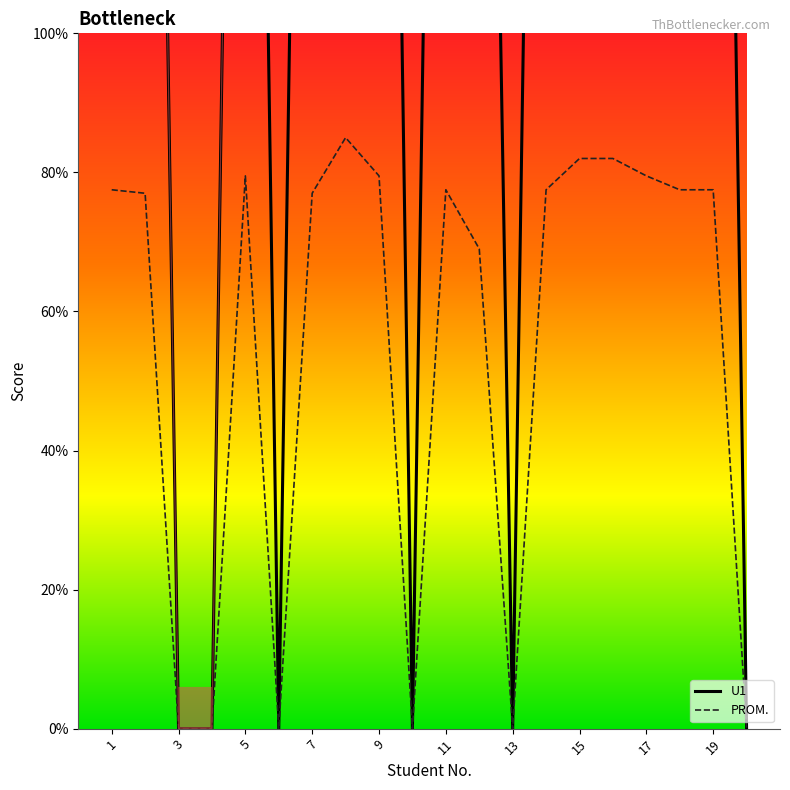

Is it true that U1 equals 41.2 at 15?

False